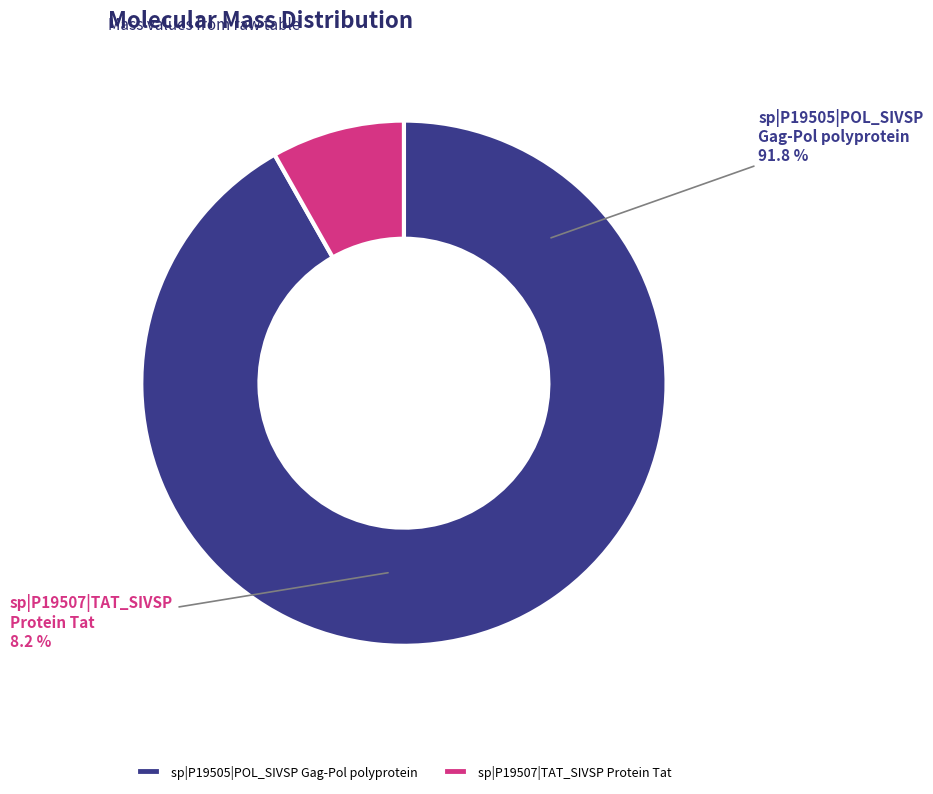

Which category has the biggest portion of the pie?

sp|P19505|POL_SIVSP
Gag-Pol polyprotein